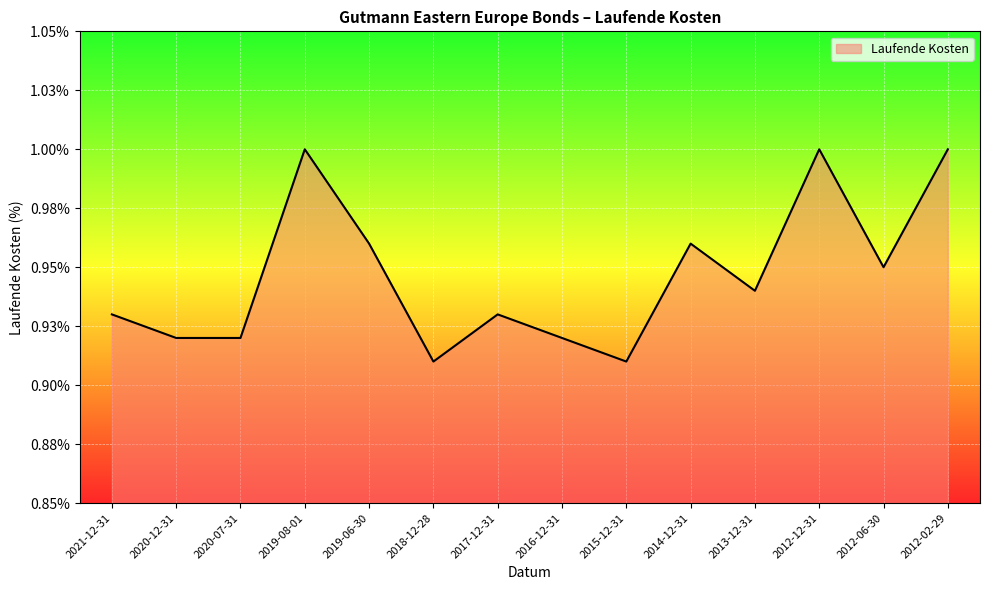

What is the average value?

0.9